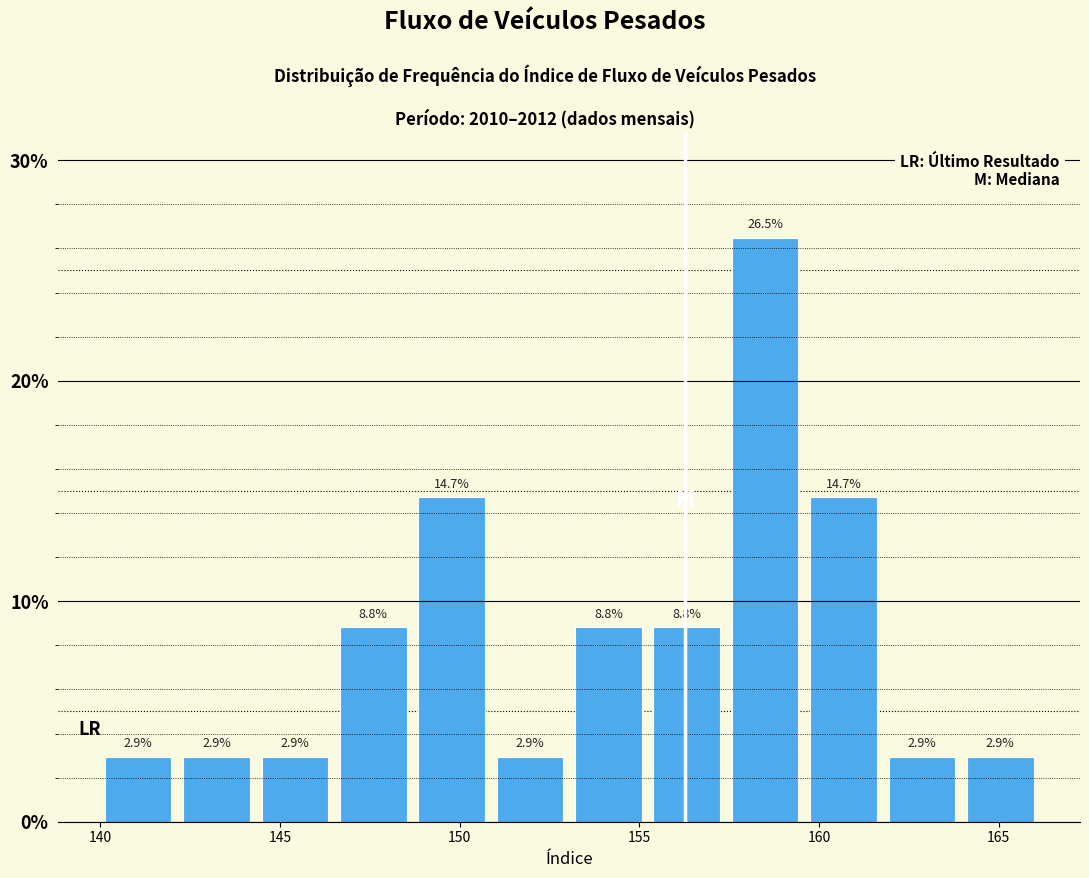

Reading left to right, list every bar in this chart as the range it spans on the x-axis followed by its height. The bar edges are not printed on the chart, so give them approximately, as read against the axis.

140.0 to 142.0: 2.9
142.0 to 144.5: 2.9
144.5 to 146.5: 2.9
146.5 to 148.5: 8.8
148.5 to 151.0: 14.7
151.0 to 153.0: 2.9
153.0 to 155.0: 8.8
155.0 to 157.5: 8.8
157.5 to 159.5: 26.5
159.5 to 162.0: 14.7
162.0 to 164.0: 2.9
164.0 to 166.0: 2.9